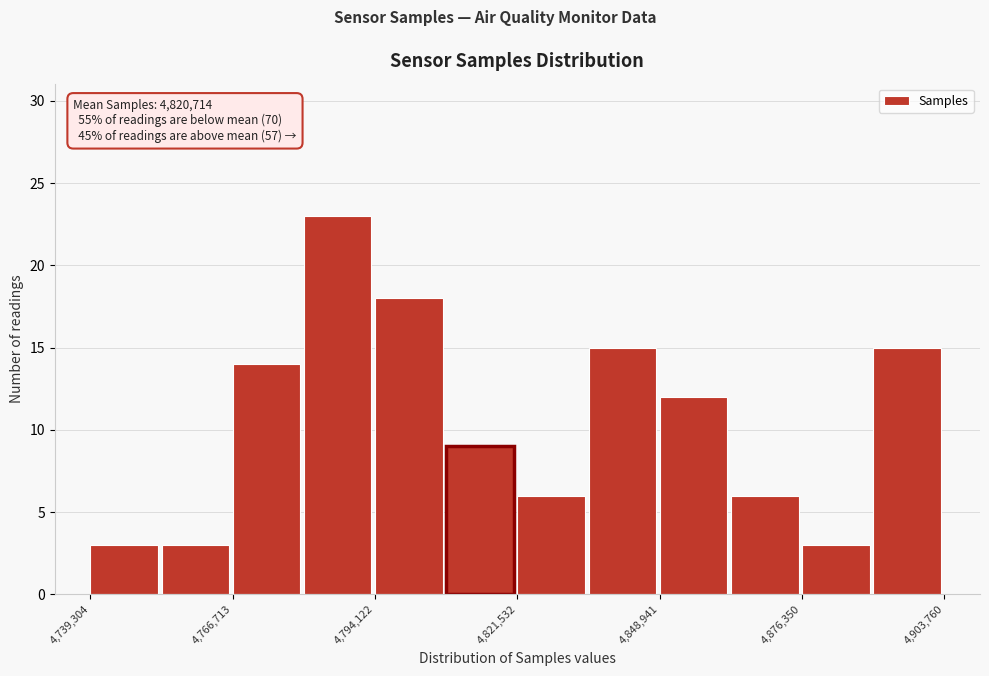

Around what value on the x-axis is the tallest bar? Give the approximate position of its centre, as read against the axis.

4785000